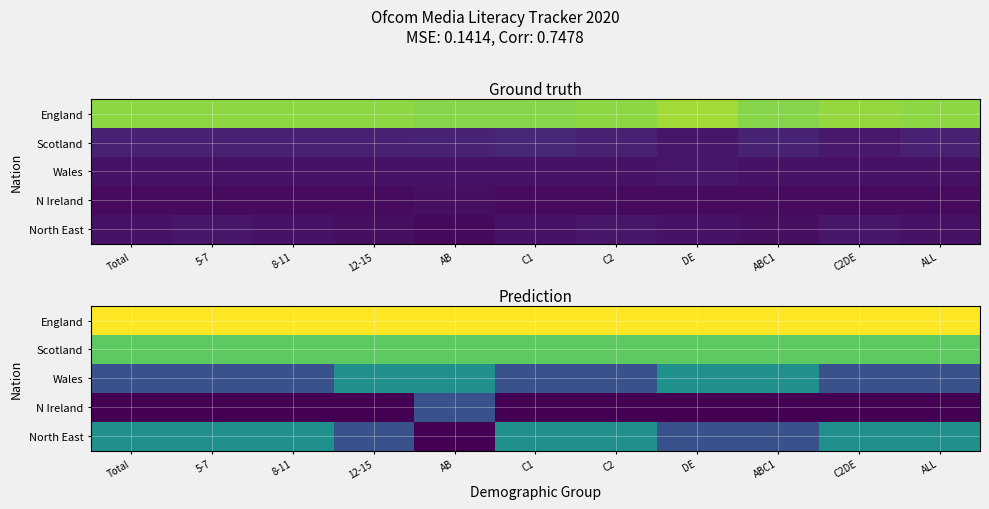

True or false: England has a value of 1.6 at ABC1.

False